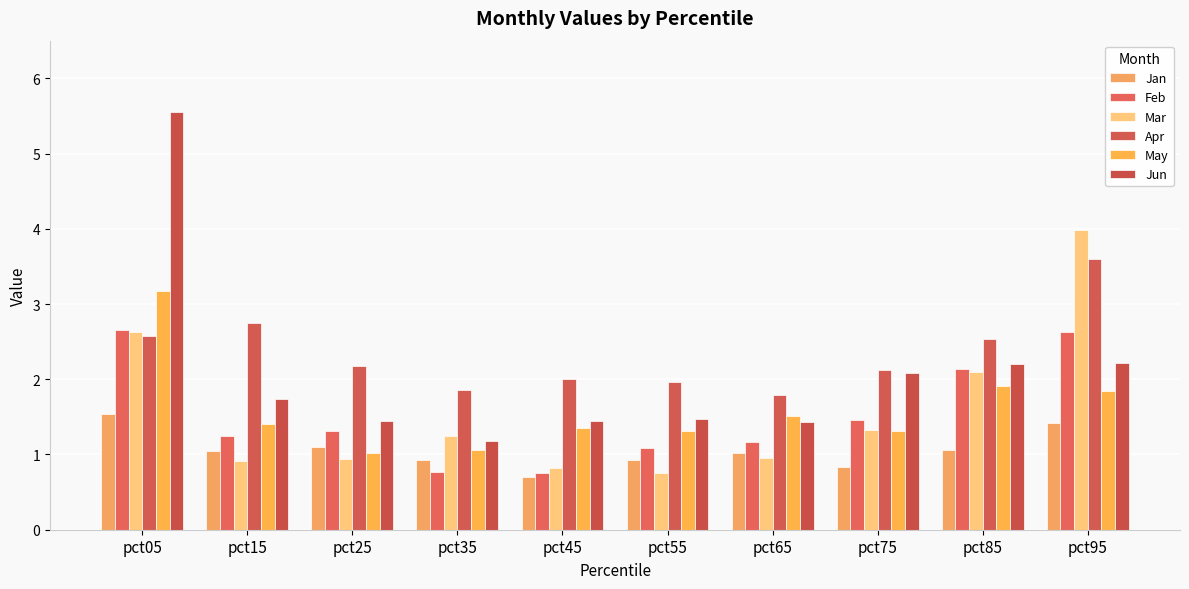

How many bars are there in each group?

6